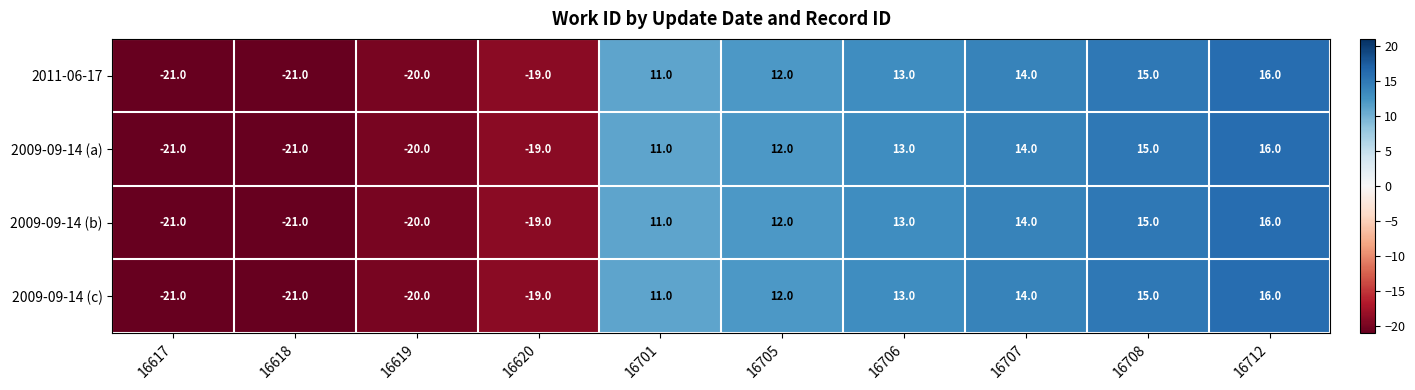

At which label is 2009-09-14 (b) closest to -2?

16701